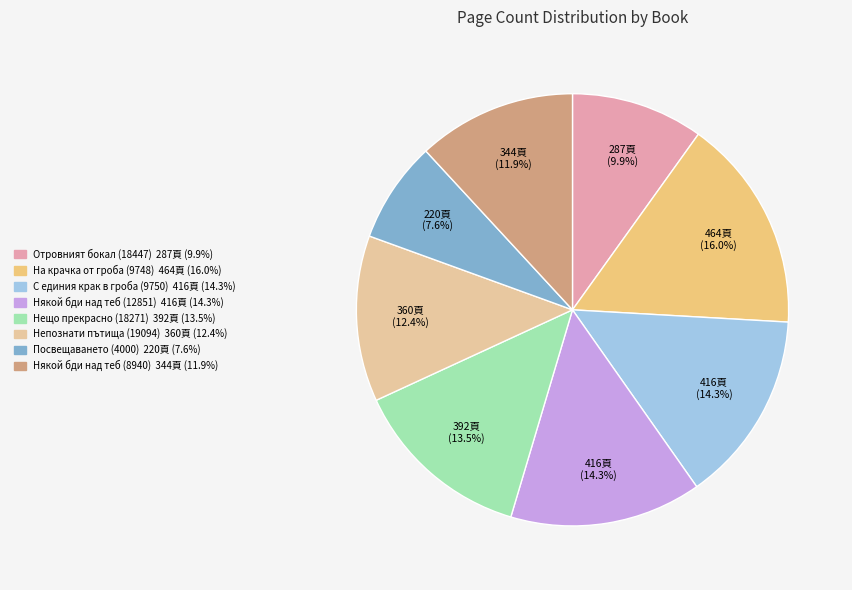

The Някой бди над теб (8940) slice represents 1% of the pie. True or false?

False